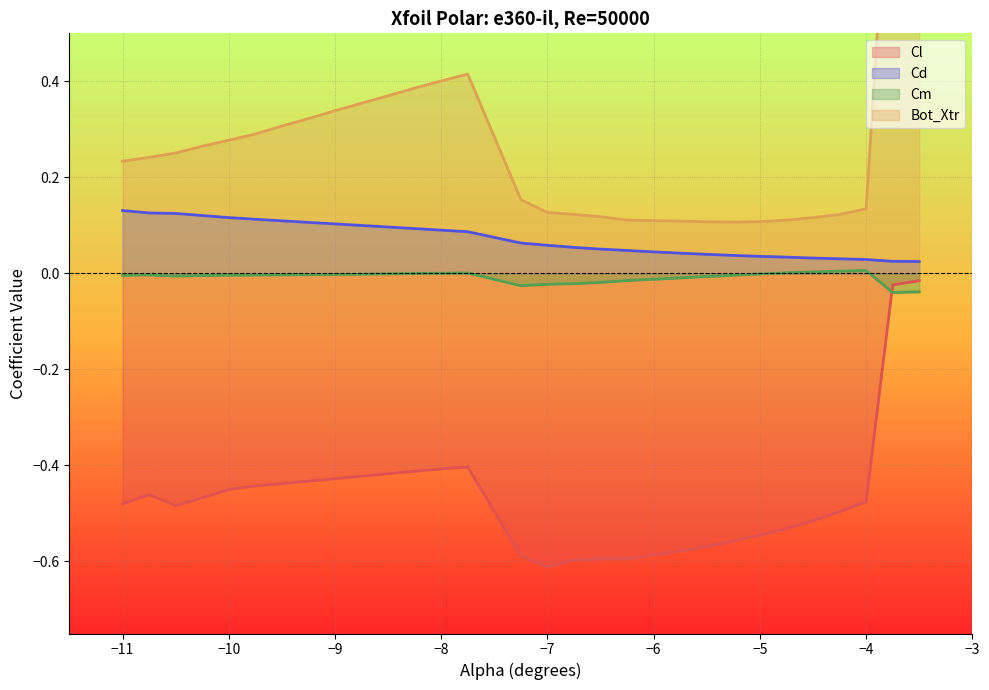

At how many categories does at least one series exceed 0?

30